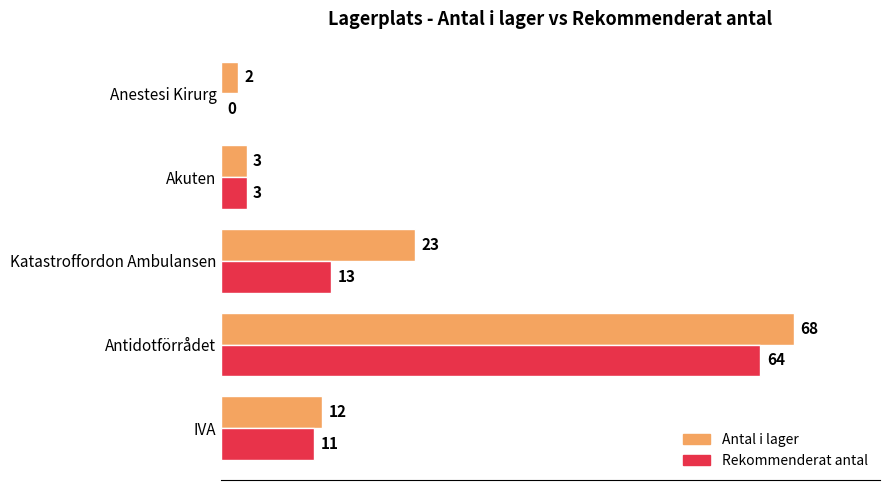

The Rekommenderat antal series shows 17 at Antidotförrådet. True or false?

False